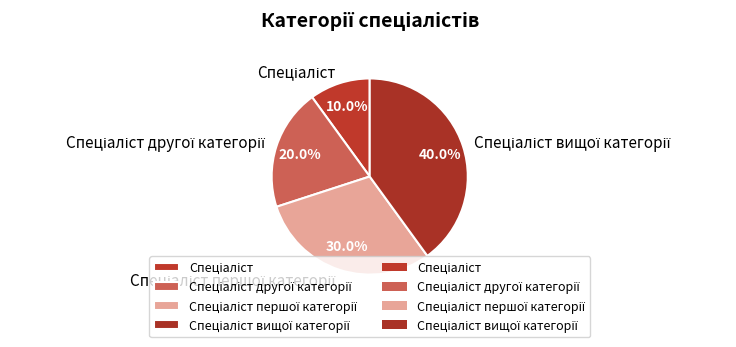

What is the largest slice in the pie chart?

Спеціаліст вищої категорії